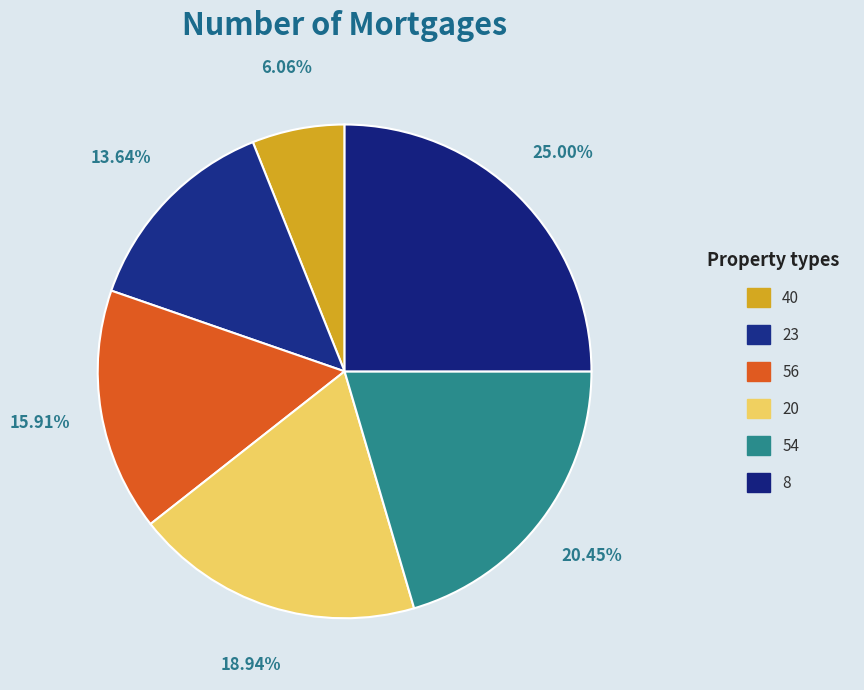

What is the smallest slice in the pie chart?

40